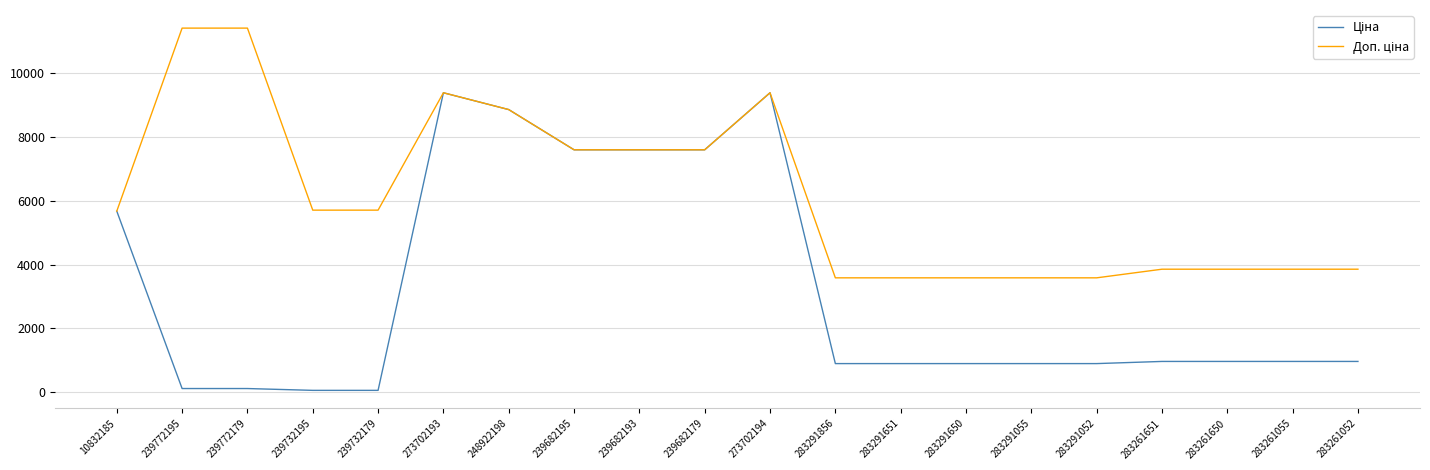

What is the difference between the highest and lowest values at 283291651?

2687.7